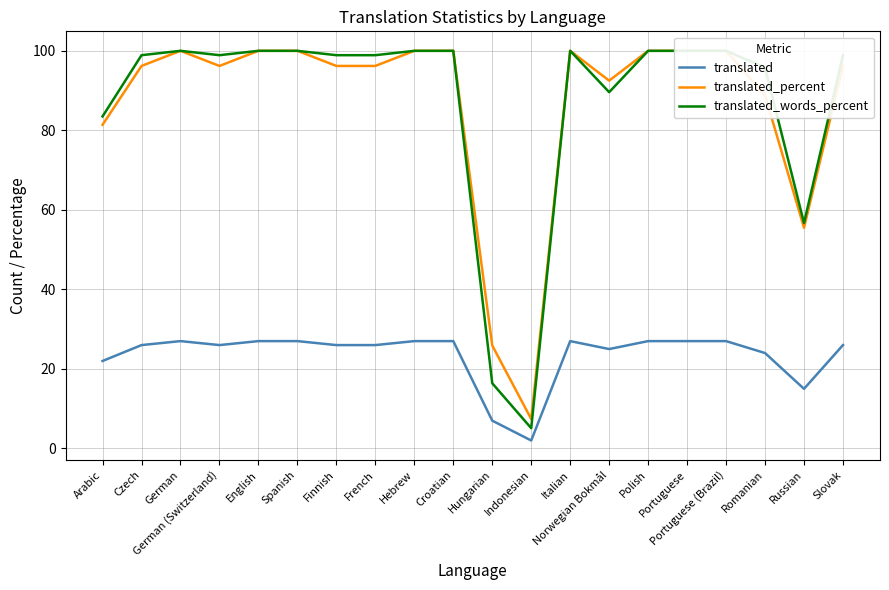

Between French and Slovak, which series saw the biggest shift?

translated